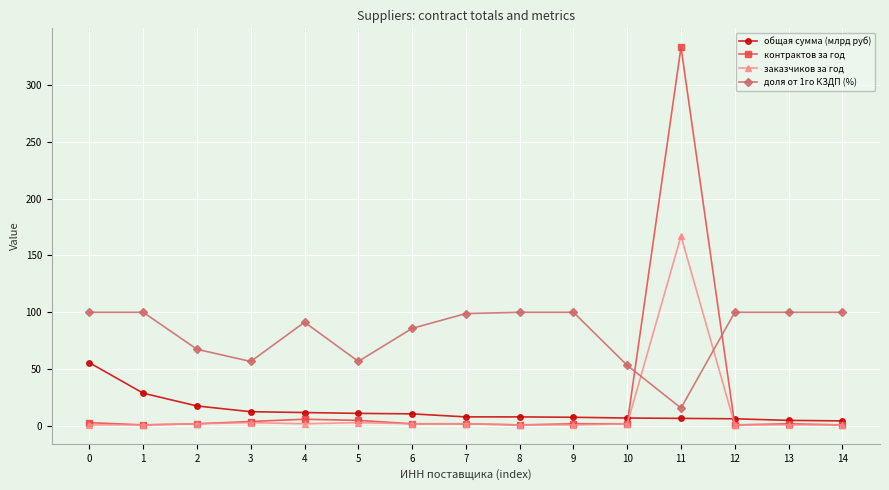

Which series has the largest total across all categories?

доля от 1го КЗДП (%)